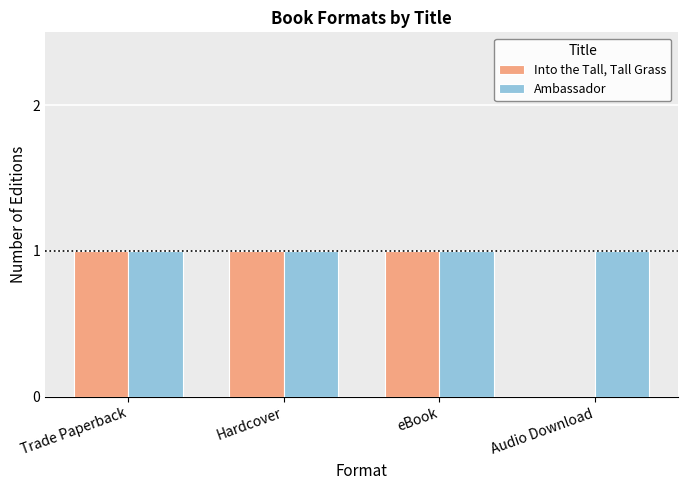

What is the sum of all Ambassador values?

4